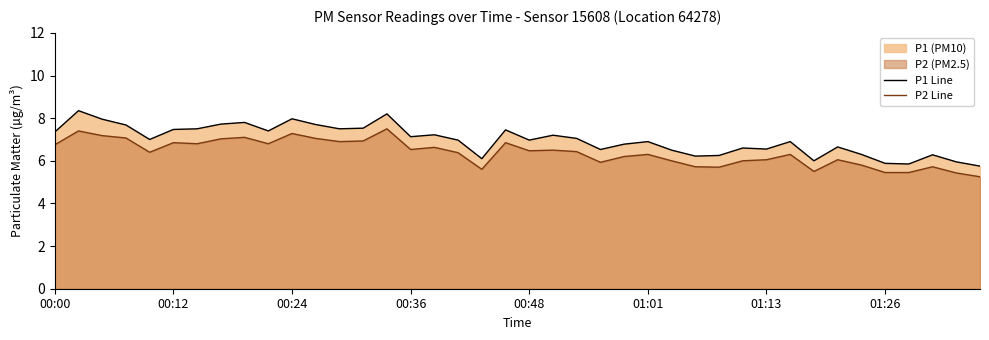

Which series has the largest total across all categories?

P1 Line